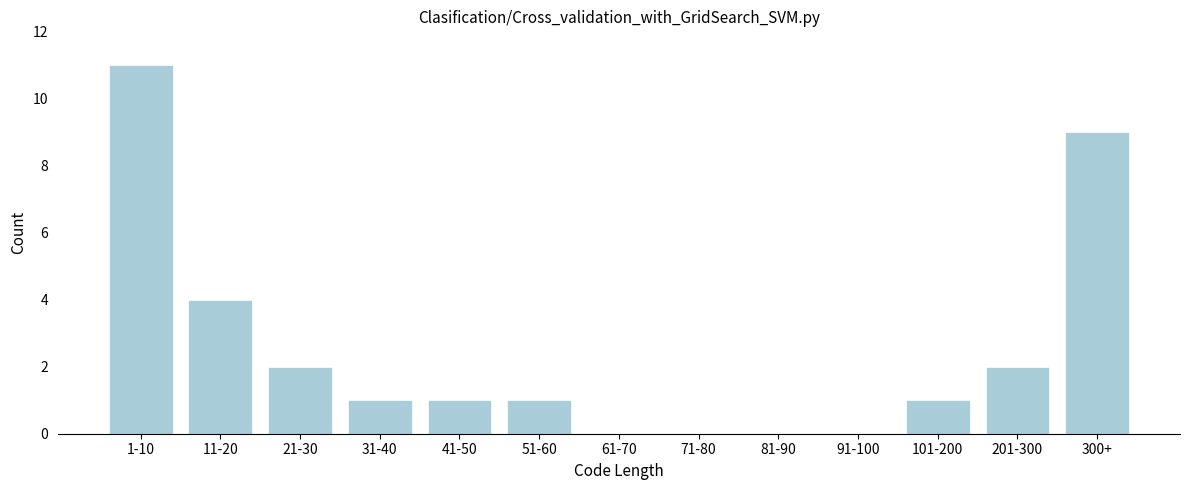

Reading left to right, what are all the values shown in this chart?

1-10=11	11-20=4	21-30=2	31-40=1	41-50=1	51-60=1	61-70=0	71-80=0	81-90=0	91-100=0	101-200=1	201-300=2	300+=9